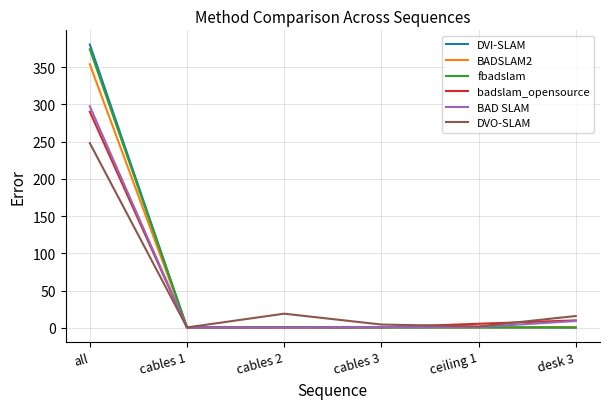

Between cables 2 and cables 3, which series saw the biggest shift?

DVO-SLAM